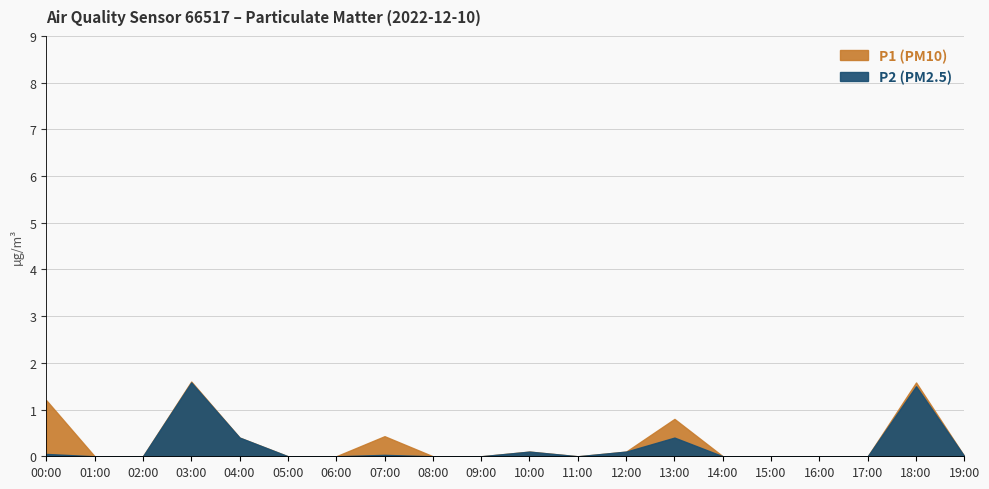

Which series has the largest range (max minus min)?

P1 (PM10)